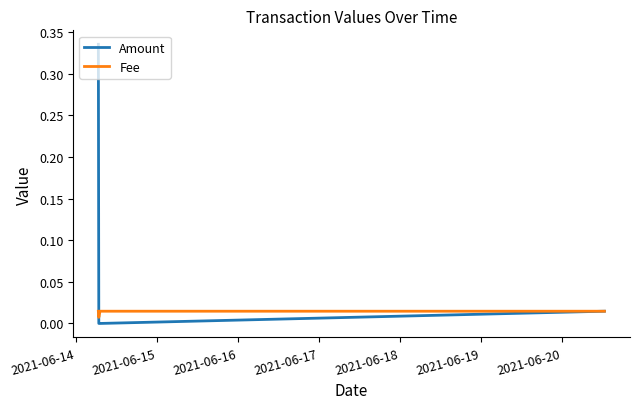

List the series in order of their overall mean, highest first.

Amount, Fee